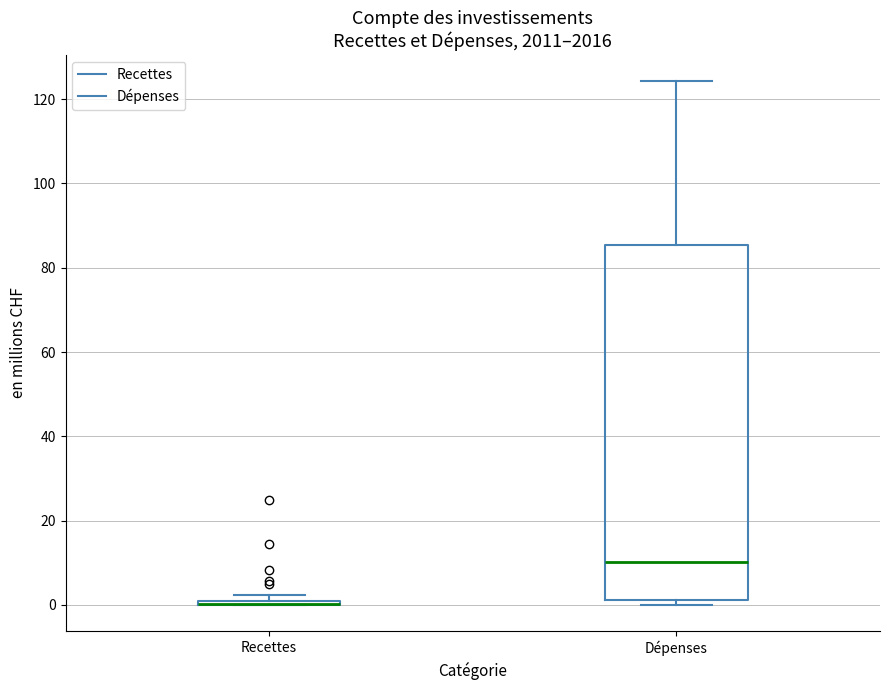

Where does the upper whisker of the box for Dépenses end on the y-axis? The values are not printed on the chart, so give them approximately, as read against the axis.

124